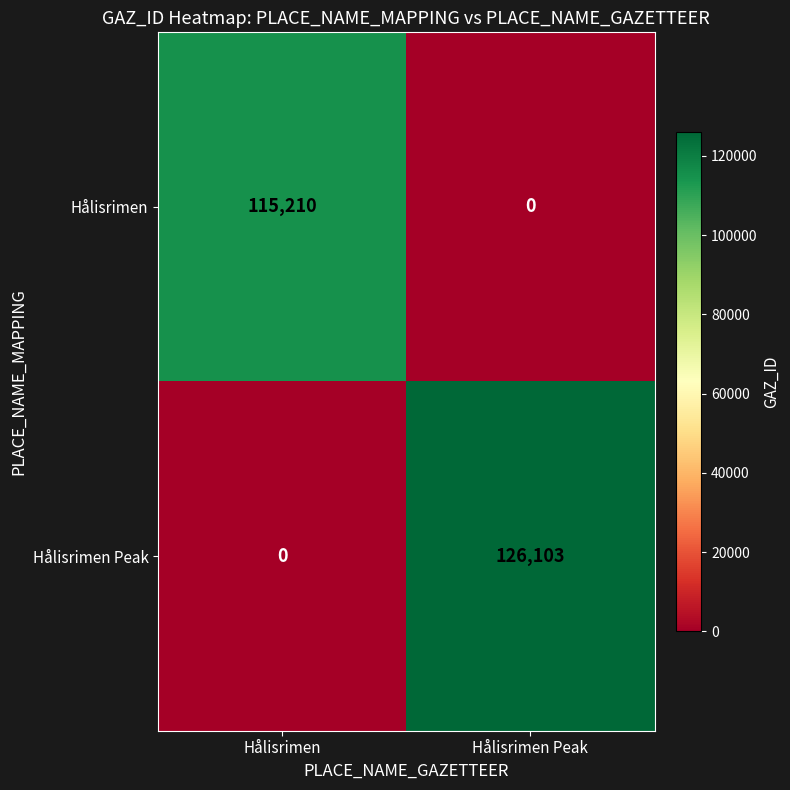

Reading left to right, what are all the values shown in this chart?

Hålisrimen: Hålisrimen=115210	Hålisrimen Peak=0
Hålisrimen Peak: Hålisrimen=0	Hålisrimen Peak=126103